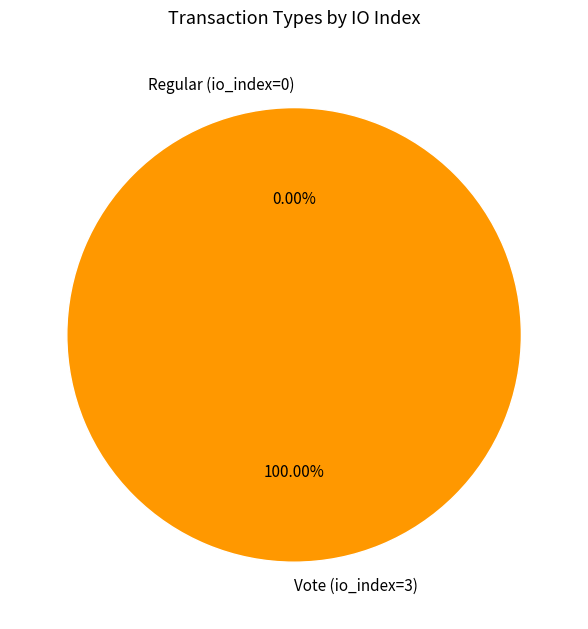

How many segments does this pie chart have?

2